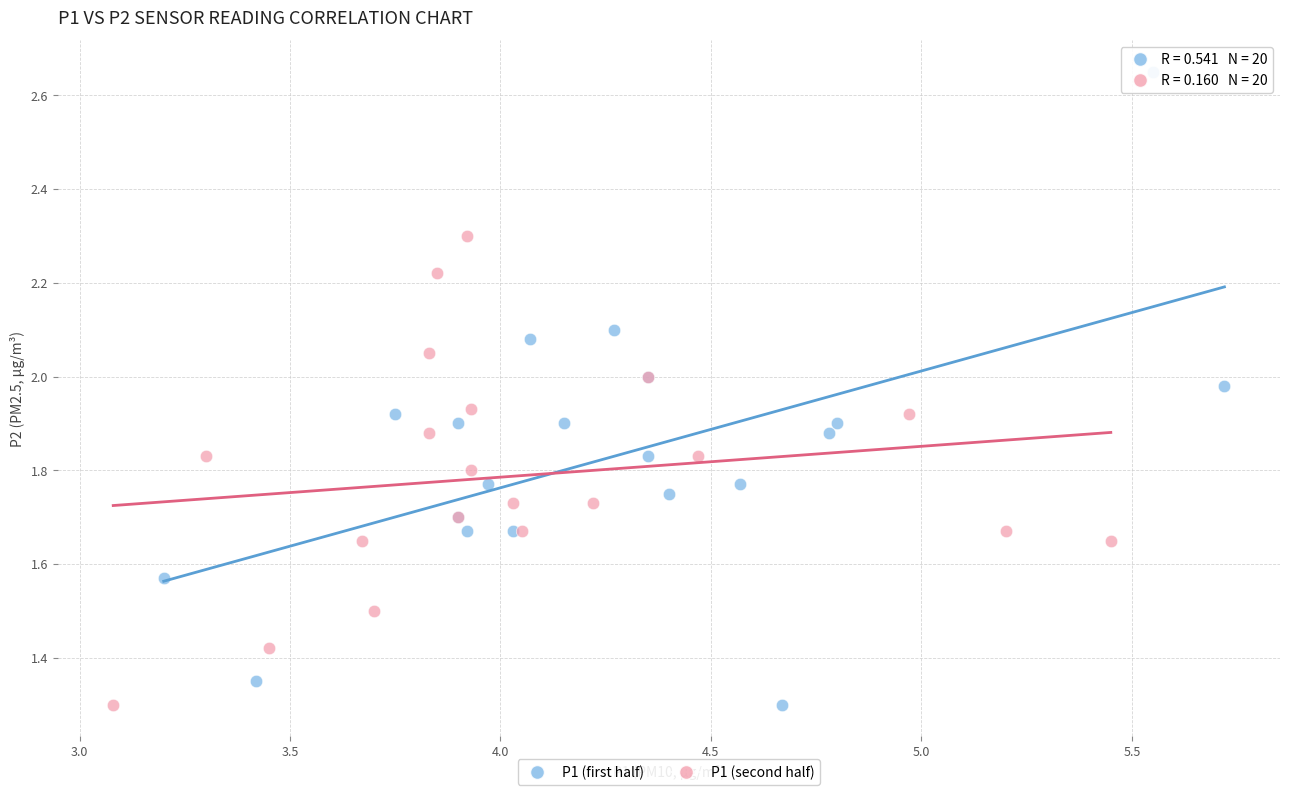

Which series contains the highest Y value?

P1 (first half)